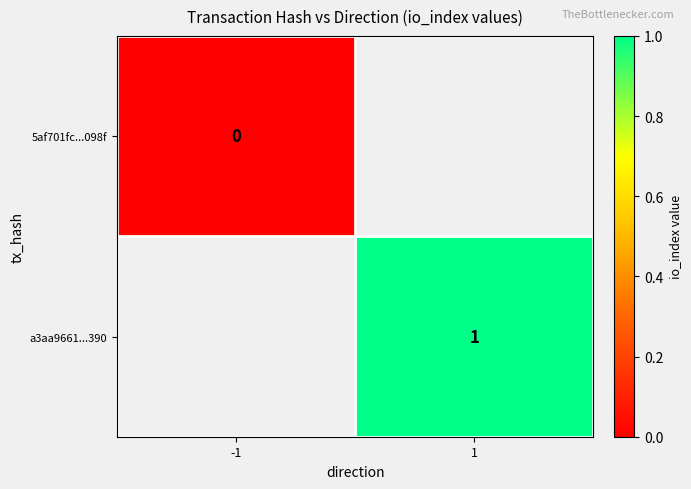

Is the value of 5af701fc...098f at -1 greater than the value of a3aa9661...390 at 1?

No